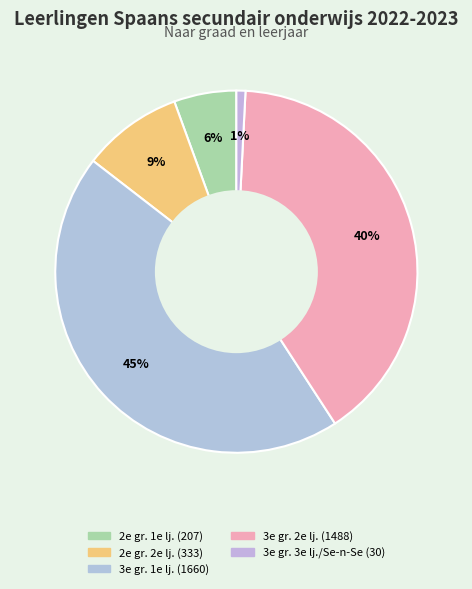

Rank the categories by value from highest to lowest.

3de graad 1ste leerjaar, 3de graad 2de leerjaar, 2de graad 2de leerjaar, 2de graad 1ste leerjaar, 3de graad 3de leerjaar/Se-n-Se